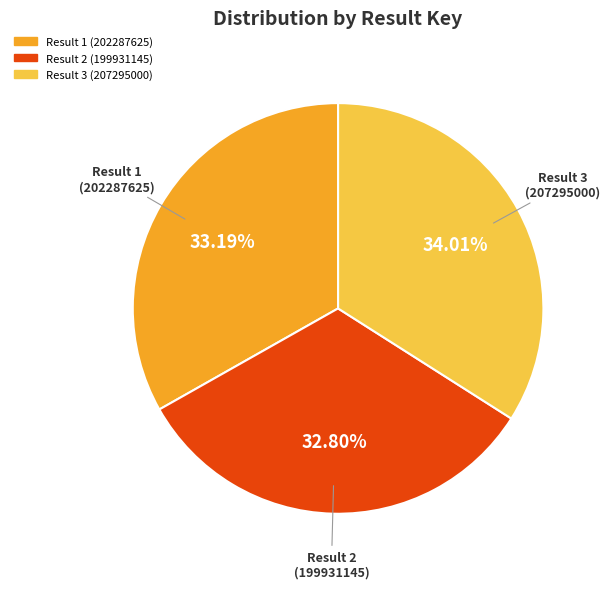

Does any single category account for the majority?

No